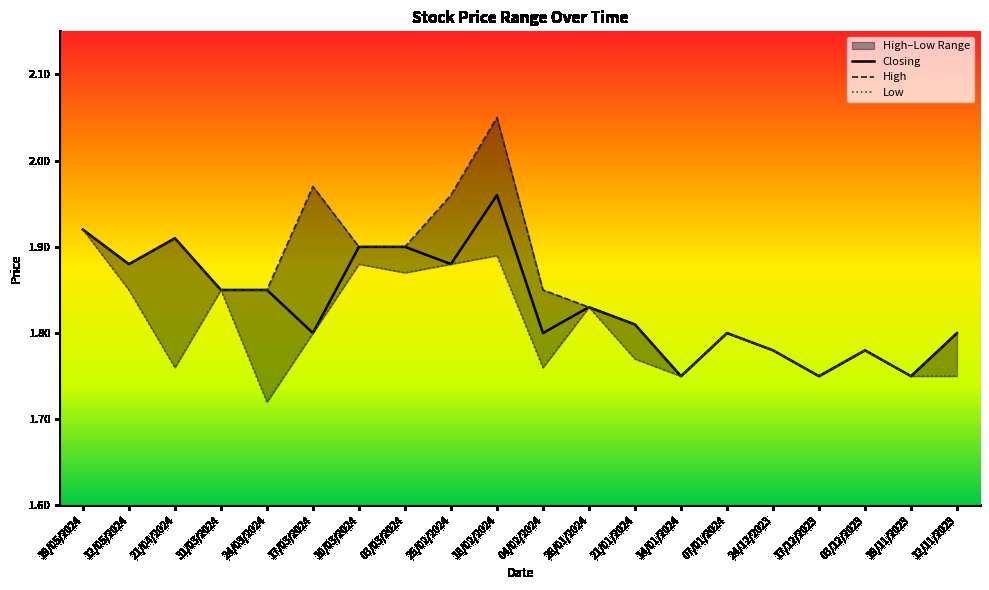

In High, how many points are lower than both neighbors (excluding endpoints)?

4